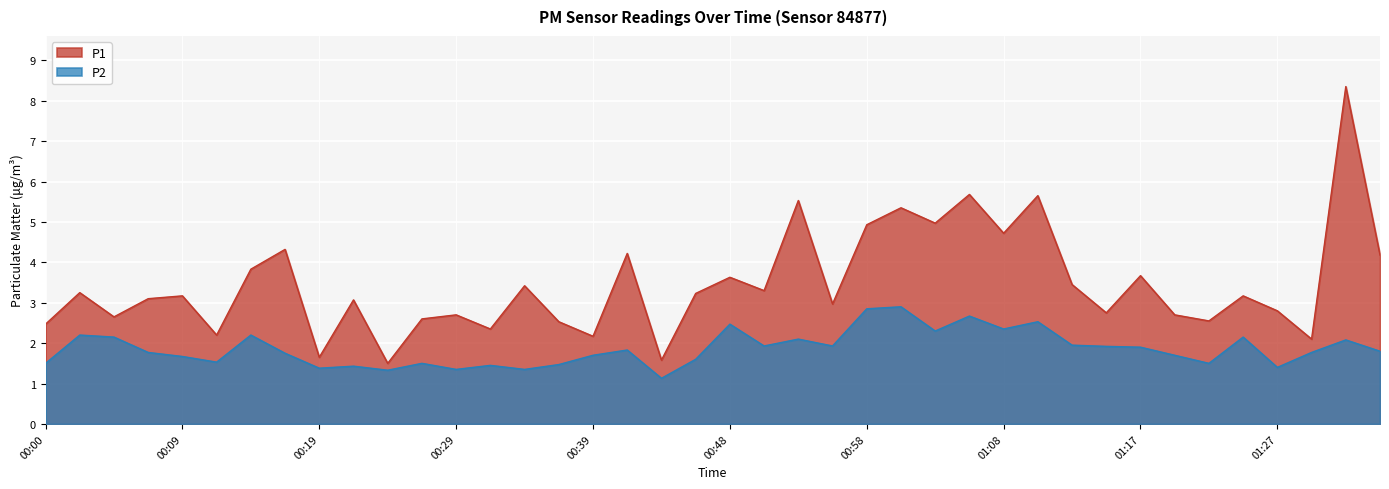

How many interior local peaks does the P2 series have?

13